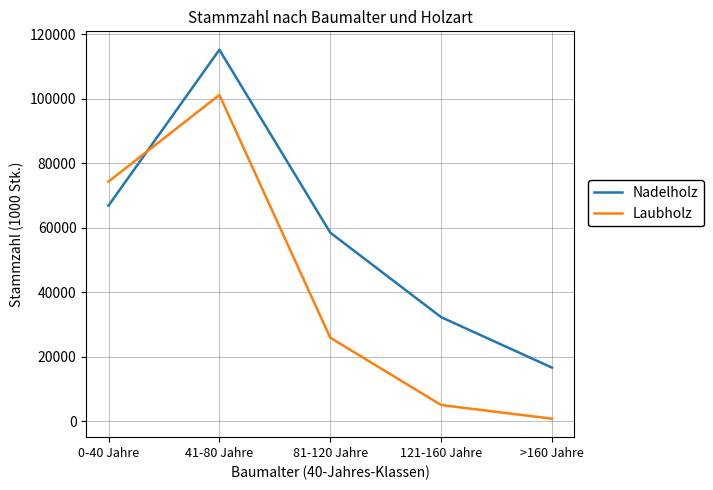

What is the sum of all Laubholz values?

207249